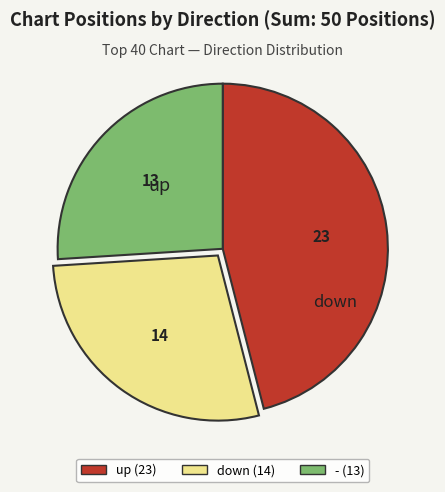

True or false: - (13) accounts for 31% of the total.

False